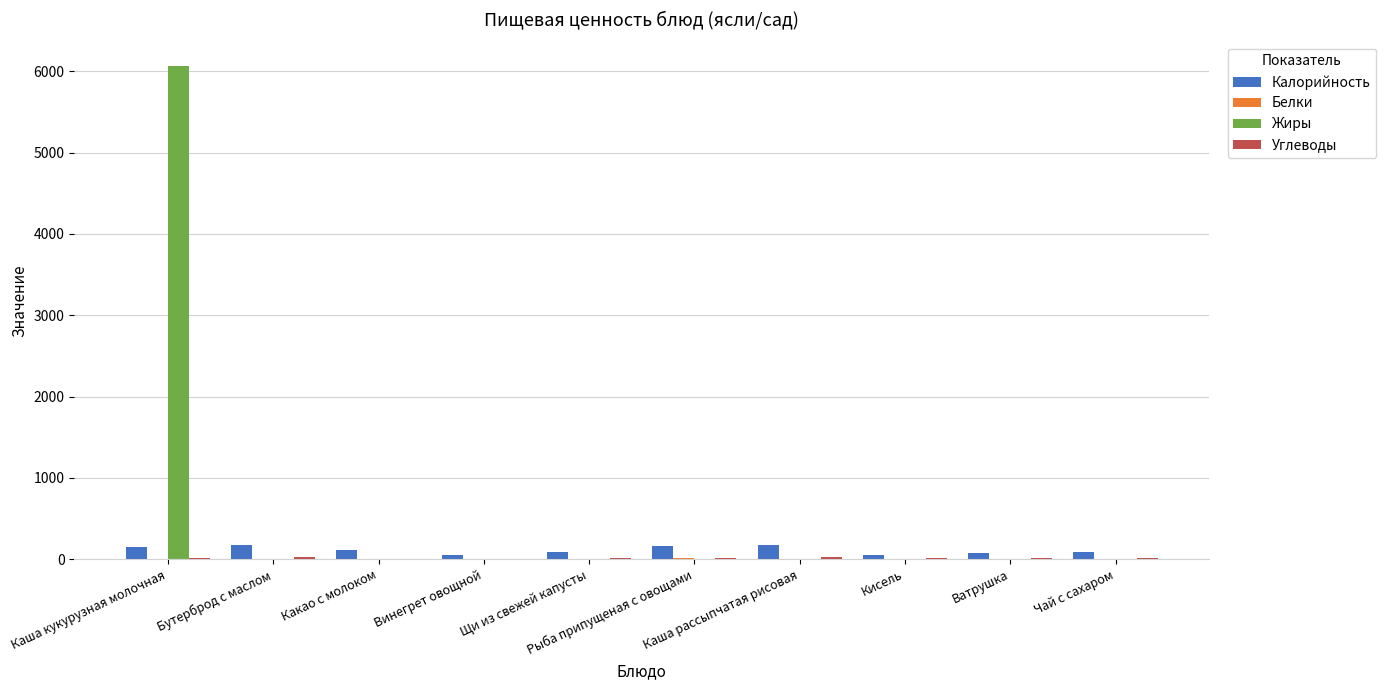

How many data points in Жиры are above 2?

5